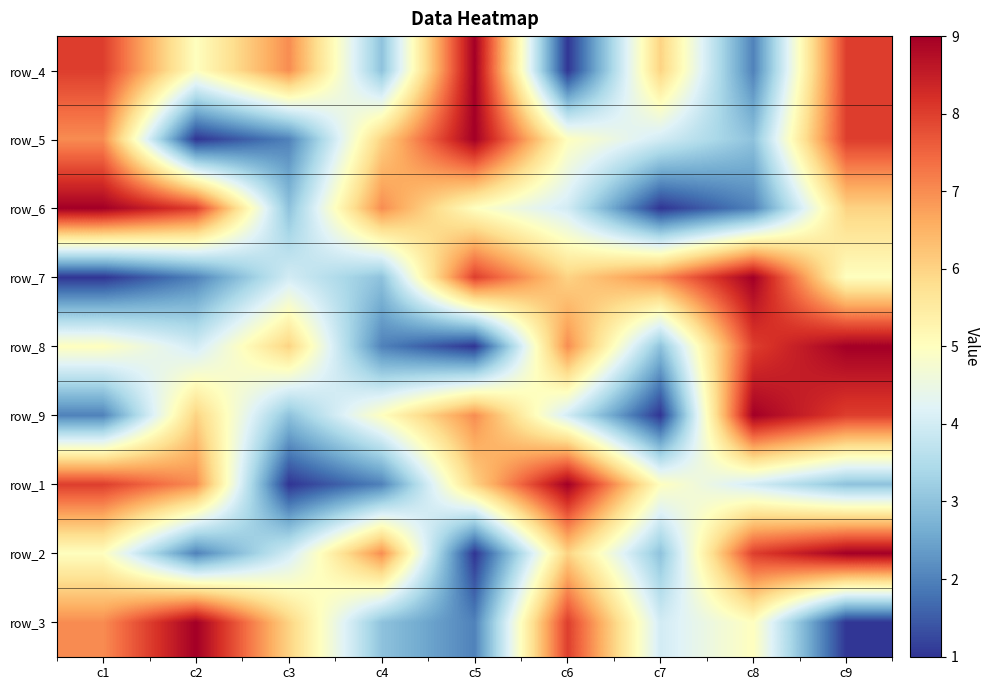

Is it true that row_4 equals 2 at c1?

False